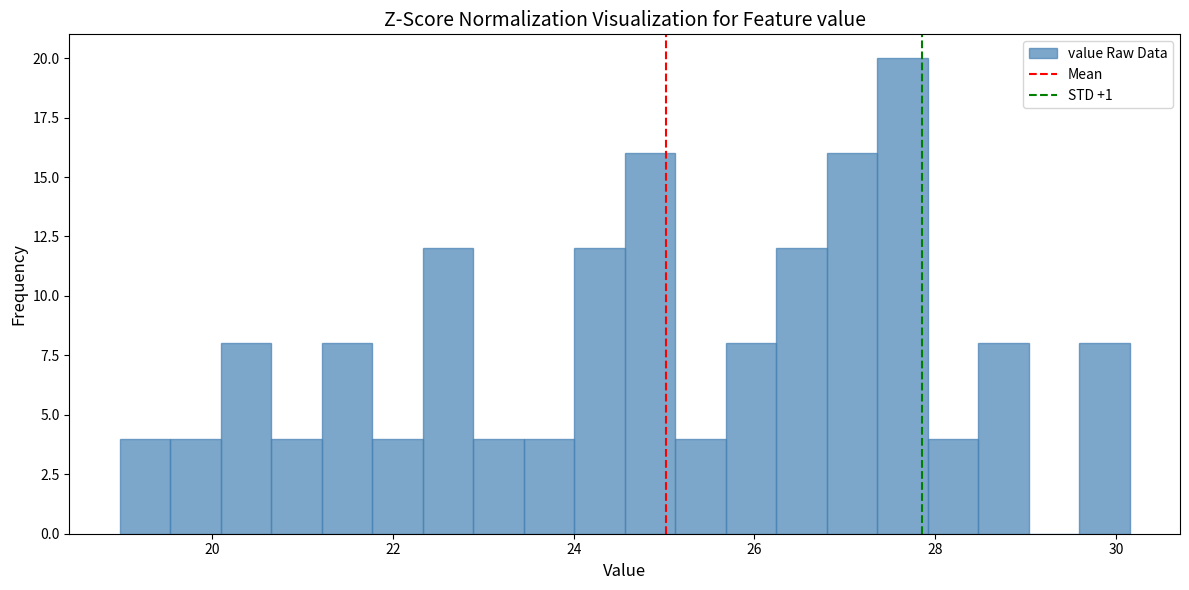

Read against the x-axis, roughly where is the centre of the tallest bar?

27.6